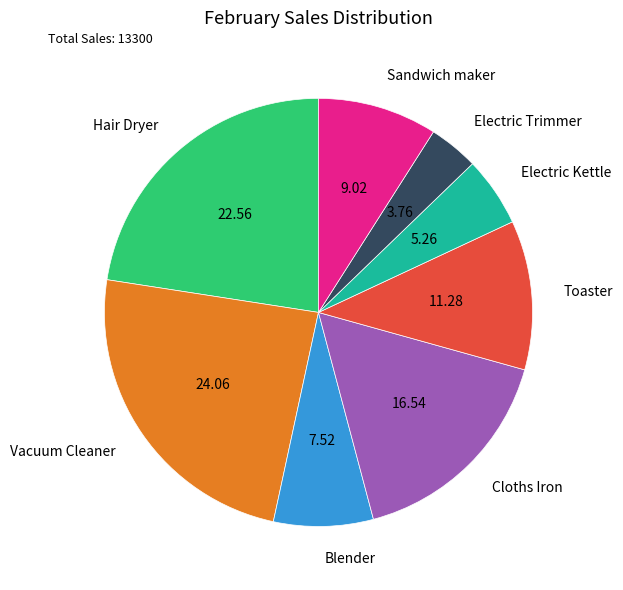

Which category has the smallest portion of the pie?

Electric Trimmer